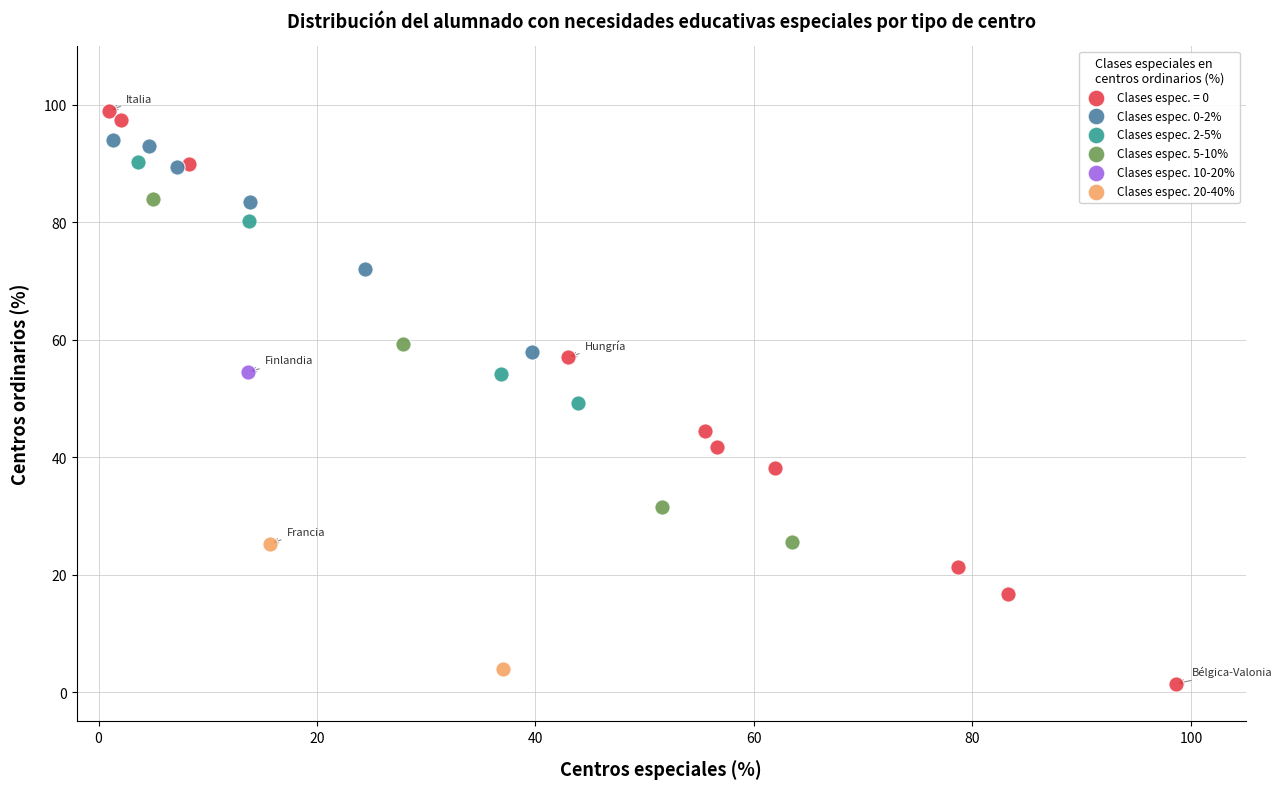

Which series contains the lowest Y value?

Clases espec. = 0